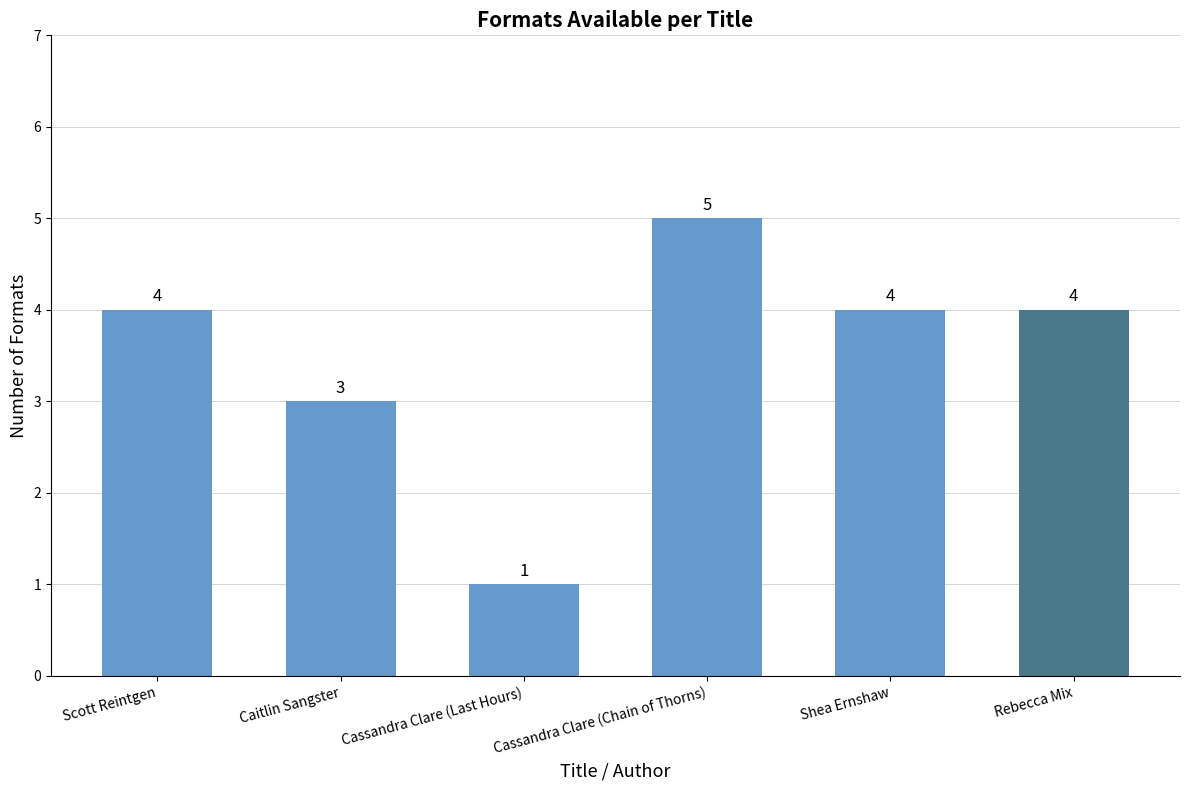

What is the approximate value at Rebecca Mix?

4